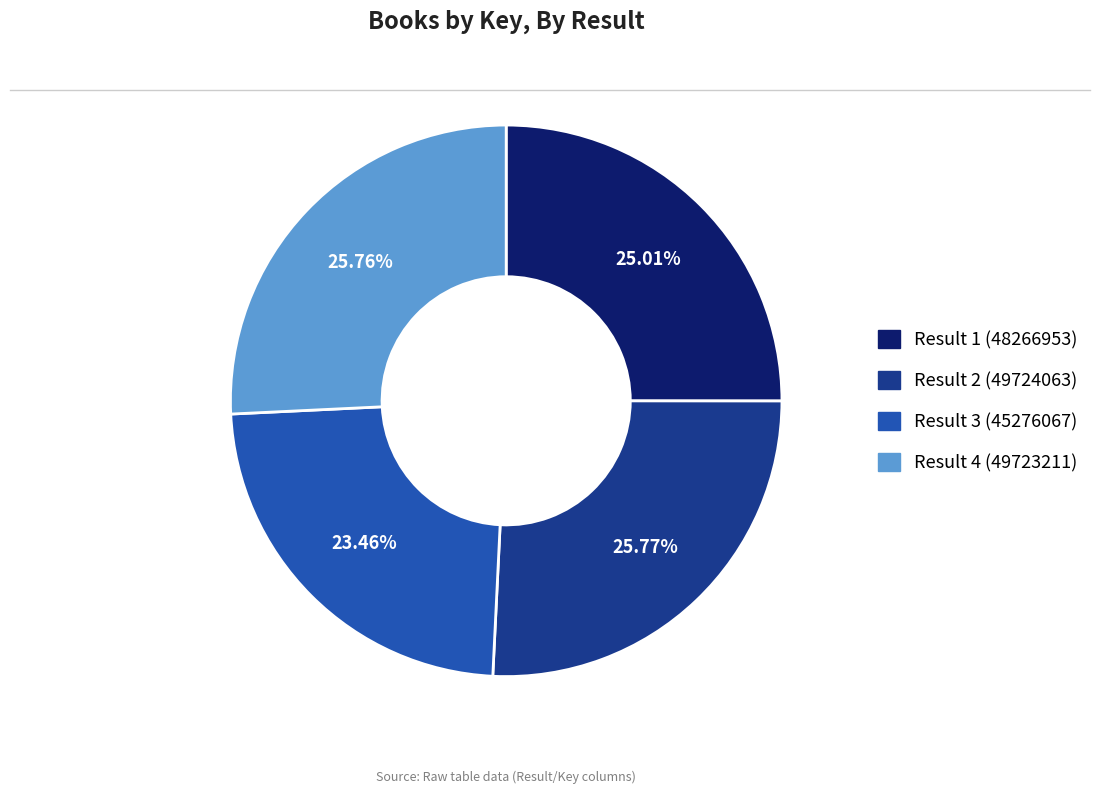

Is there a majority slice in this chart?

No